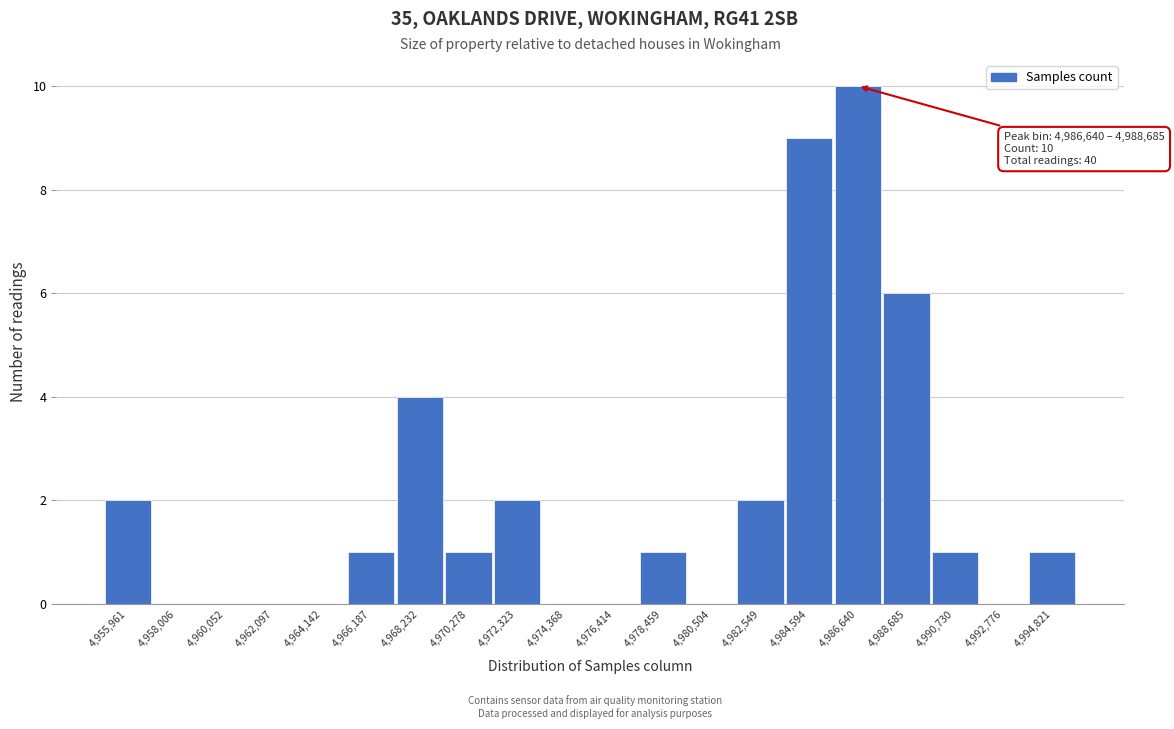

Reading right to left, list all the values displayed in this chart.

4,994,821=1	4,992,776=0	4,990,730=1	4,988,685=6	4,986,640=10	4,984,594=9	4,982,549=2	4,980,504=0	4,978,459=1	4,976,414=0	4,974,368=0	4,972,323=2	4,970,278=1	4,968,232=4	4,966,187=1	4,964,142=0	4,962,097=0	4,960,052=0	4,958,006=0	4,955,961=2